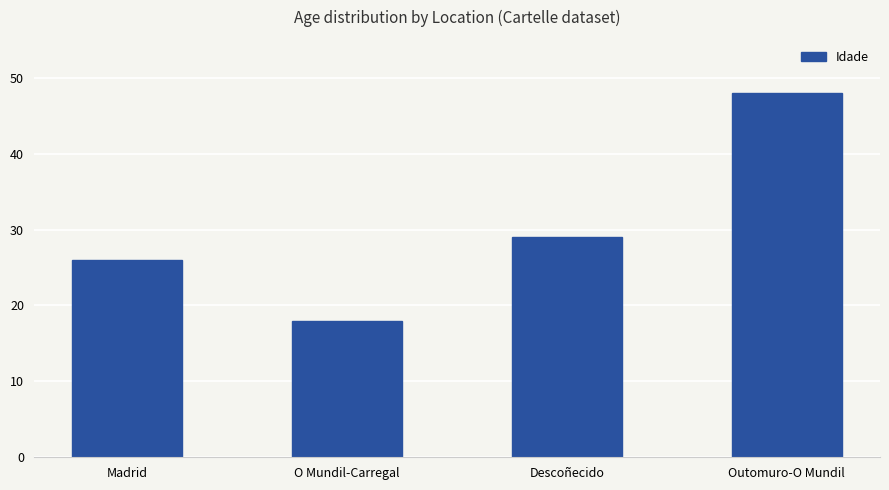

Which category has the highest value across all series?

Outomuro-O Mundil